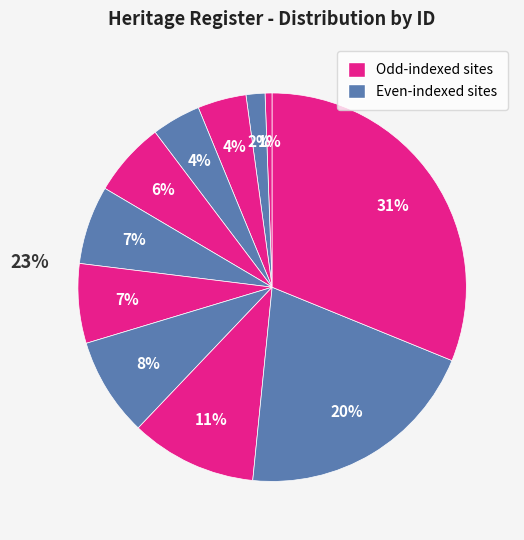

How many segments does this pie chart have?

11